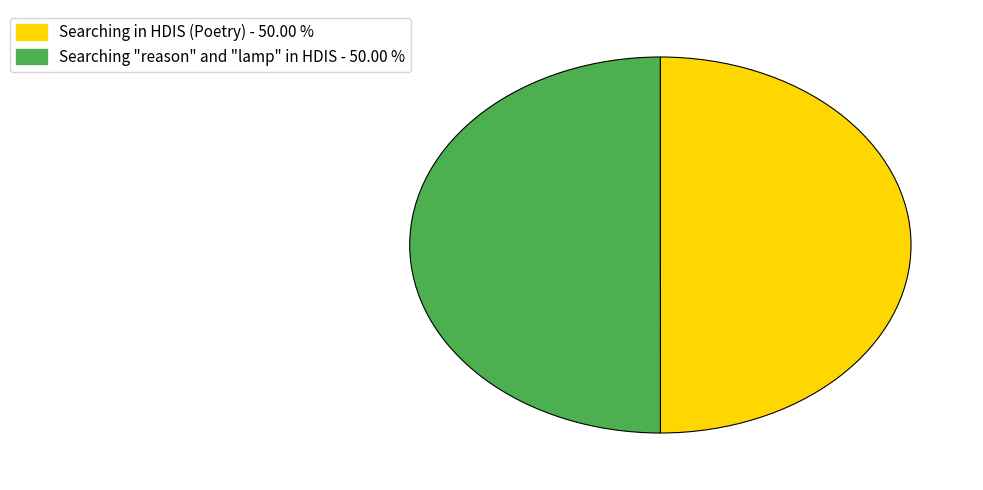

What is the ratio of the value at Searching "reason" and "lamp" in HDIS to the value at Searching in HDIS (Poetry)?

1.0